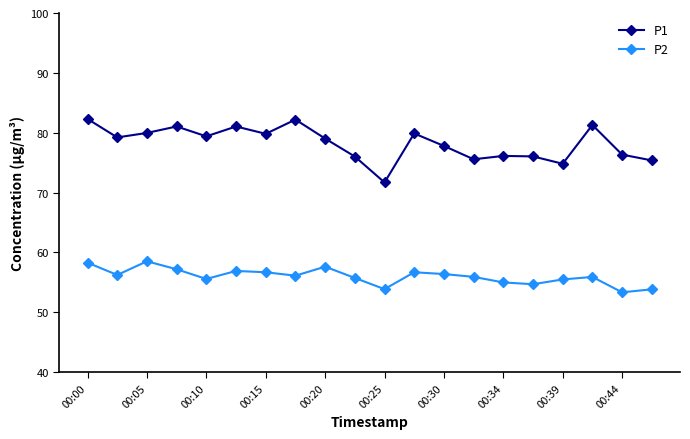

How many lines are shown in the chart?

2